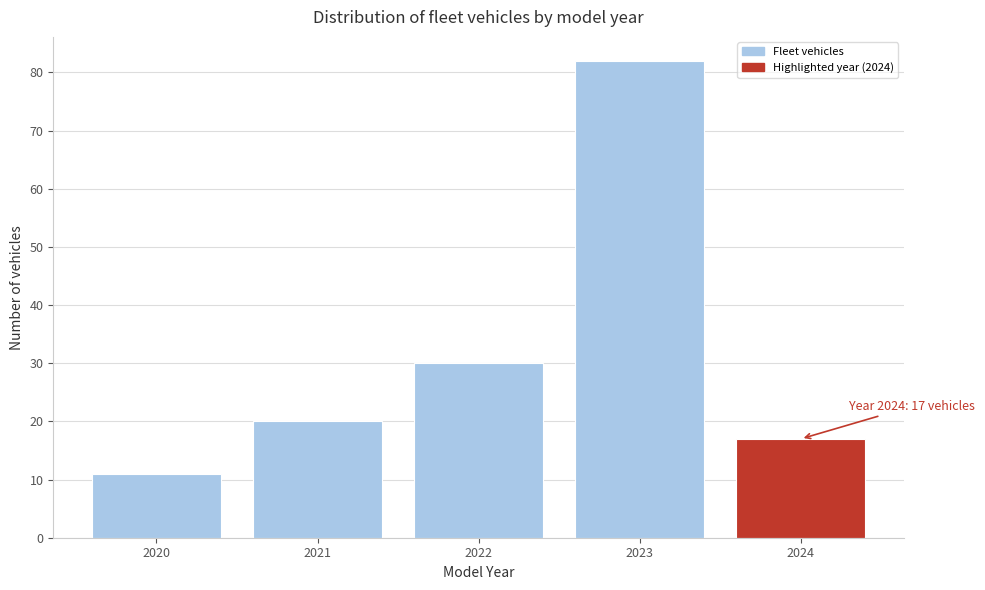

Reading left to right, what are all the values shown in this chart?

2020=11	2021=20	2022=30	2023=82	2024=17